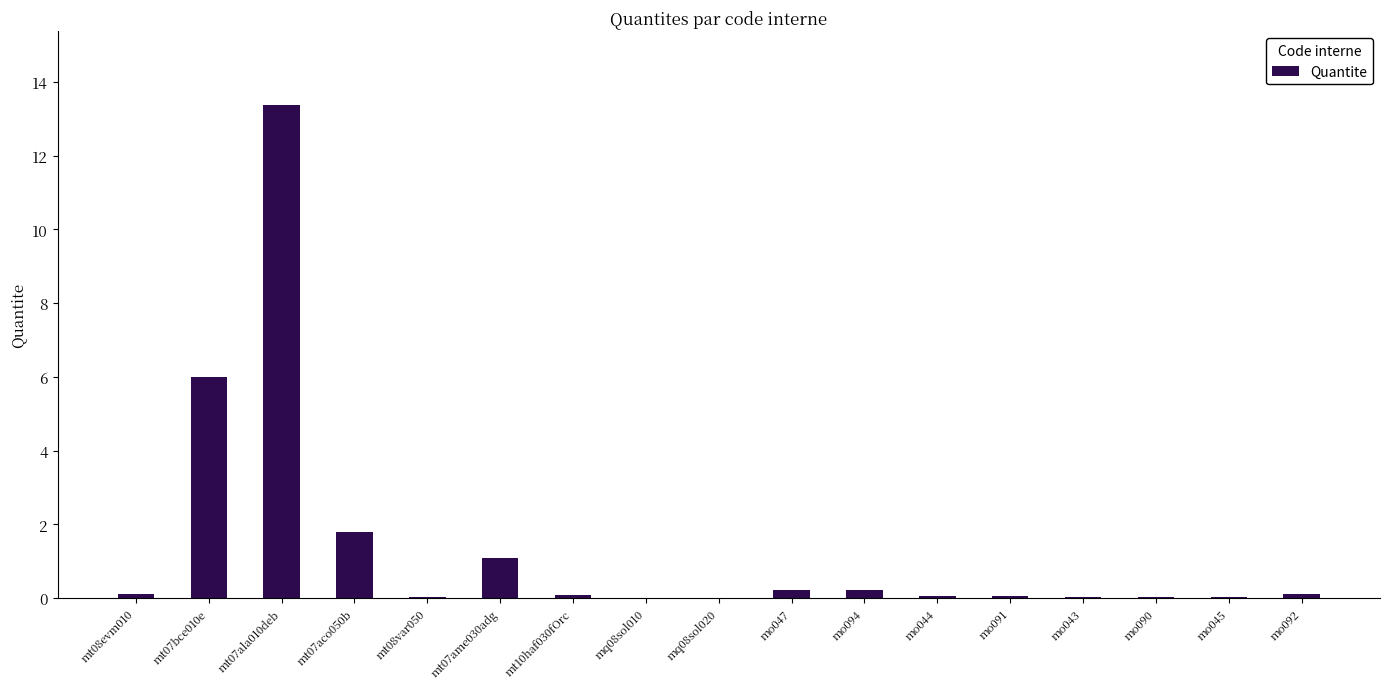

The chart shows a value of 0.0 at mt08var050. True or false?

True